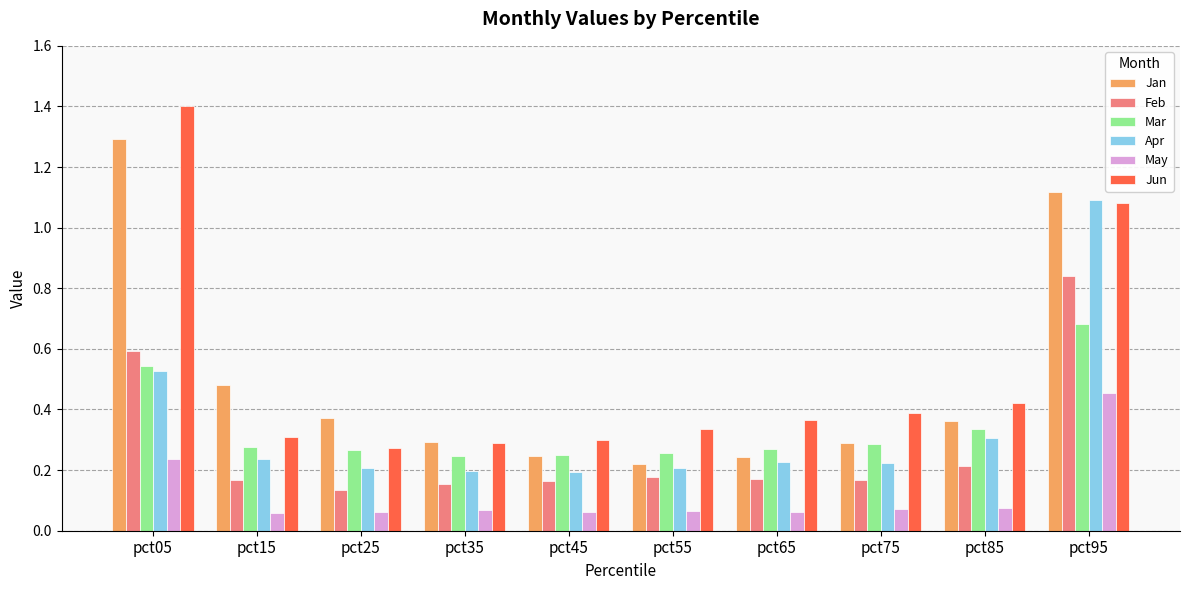

At which category does the chart reach its peak across all series?

pct05